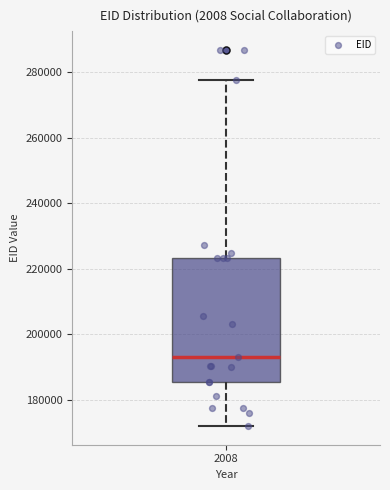

Read this box plot against the y-axis: the position of the median line, the range covered by the box, and the ends of both whiskers. The values are not printed on the chart, so give them approximately, as read against the axis.

median 194000, box 186000 to 224000, whiskers 172000 to 278000